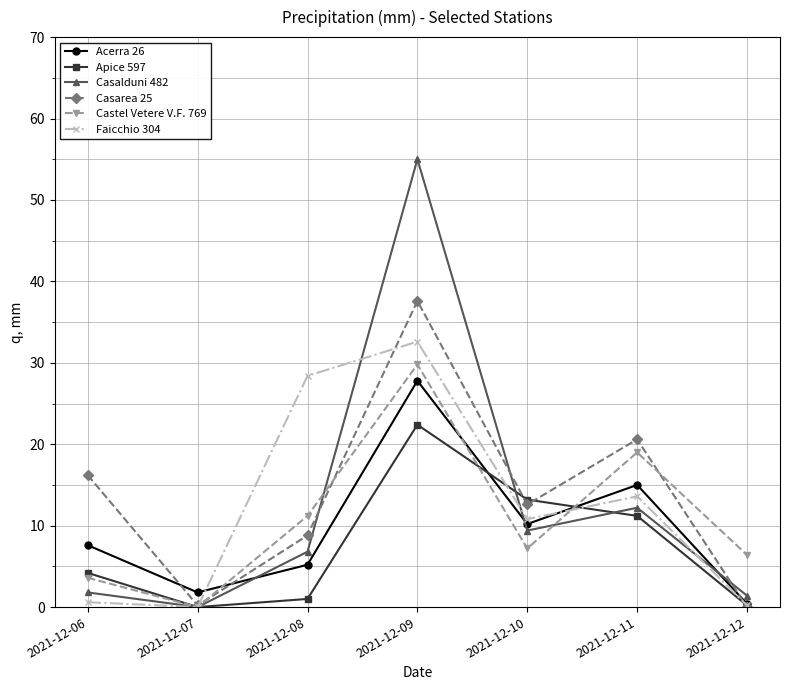

The Casarea 25 series shows -20.2 at 2021-12-12. True or false?

False